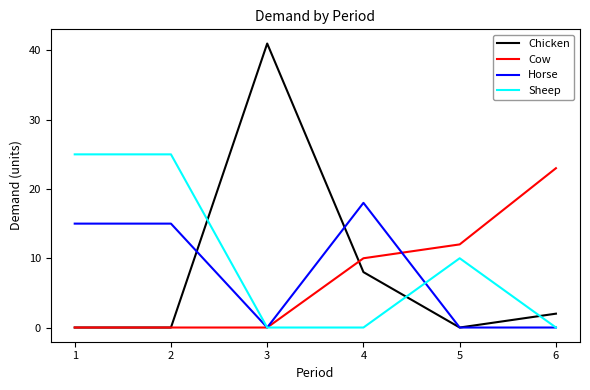

Rank the series by their average value, from lowest to highest.

Cow, Horse, Chicken, Sheep